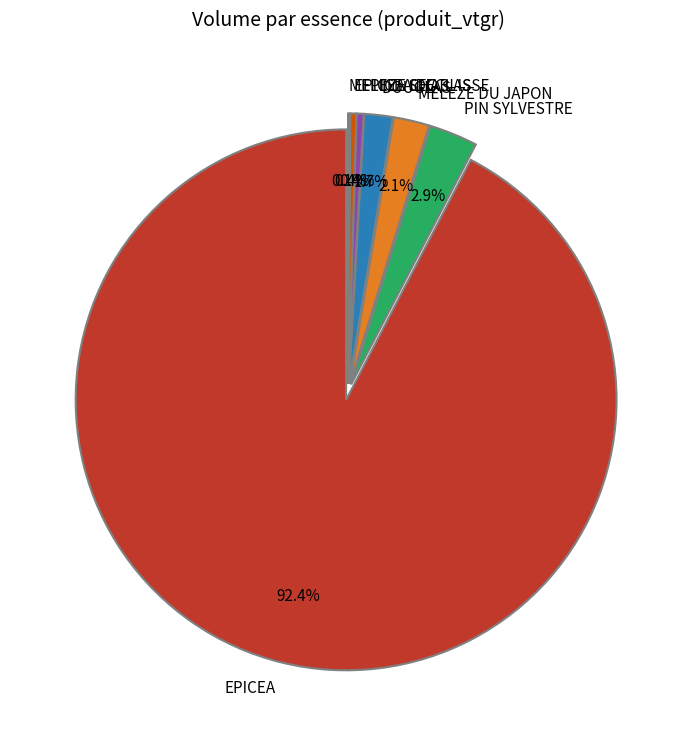

What percentage do DOUGLAS and MELEZE DU JAPON together represent?

2.7%